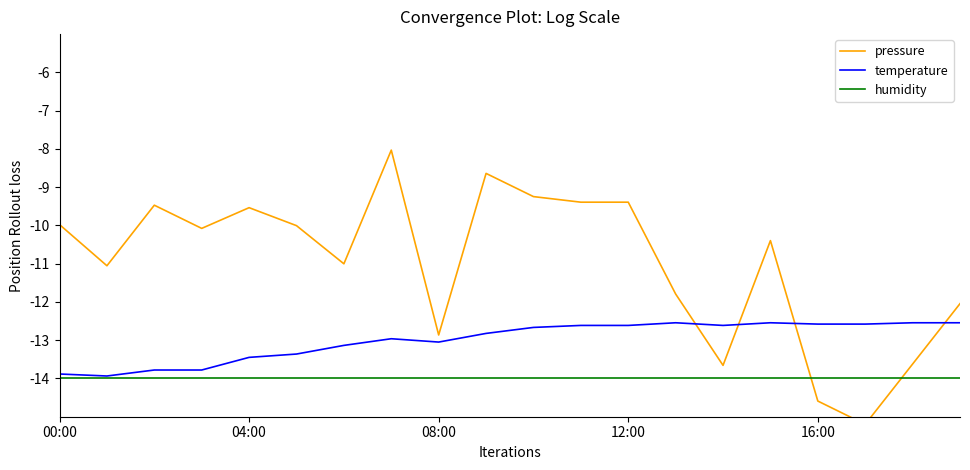

Reading right to left, what are all the values shown in this chart?

pressure: -12.0	-13.6	-15.2	-14.6	-10.4	-13.7	-11.8	-9.4	-9.4	-9.2	-8.6	-12.9	-8.0	-11.0	-10.0	-9.5	-10.1	-9.5	-11.1	-10.0
temperature: -12.5	-12.5	-12.6	-12.6	-12.5	-12.6	-12.5	-12.6	-12.6	-12.7	-12.8	-13.0	-13.0	-13.1	-13.4	-13.4	-13.8	-13.8	-13.9	-13.9
humidity: -14.0	-14.0	-14.0	-14.0	-14.0	-14.0	-14.0	-14.0	-14.0	-14.0	-14.0	-14.0	-14.0	-14.0	-14.0	-14.0	-14.0	-14.0	-14.0	-14.0